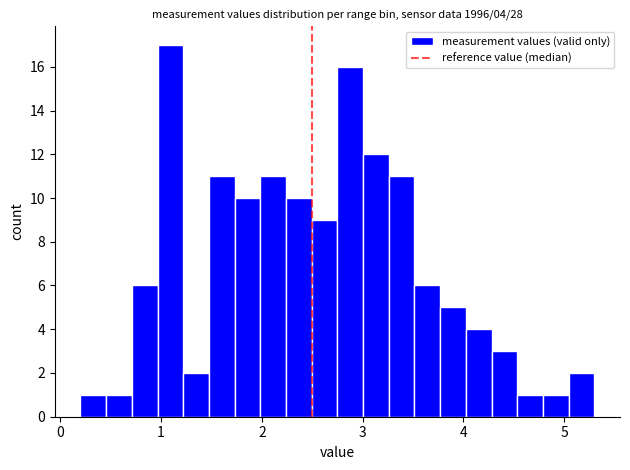

Around what value on the x-axis is the tallest bar? Give the approximate position of its centre, as read against the axis.

1.1